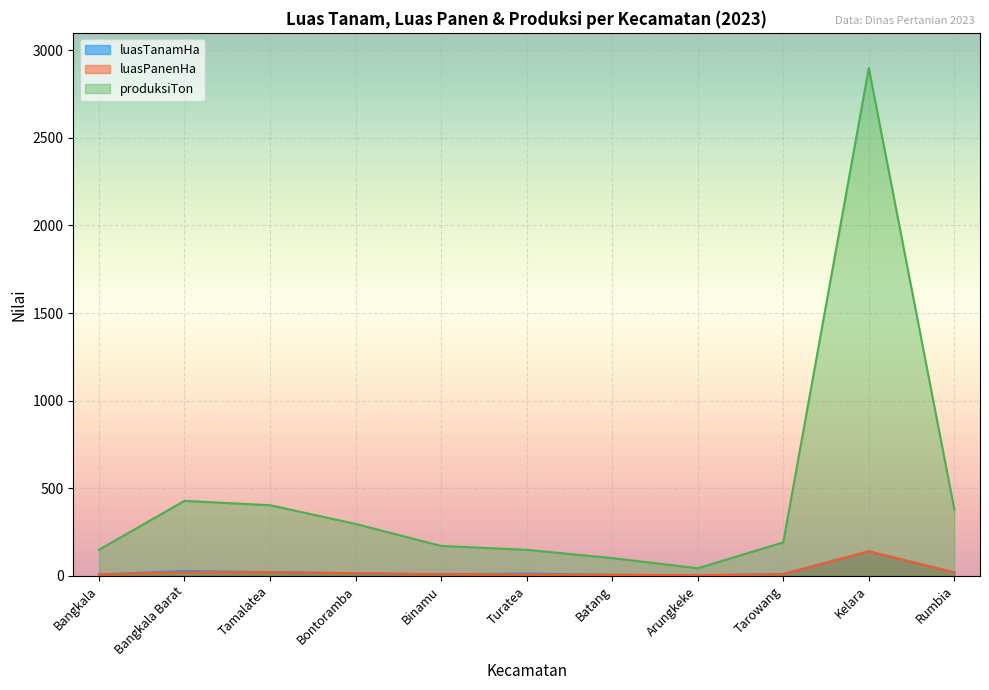

True or false: luasPanenHa has more than 0 points higher than both neighbors.

True